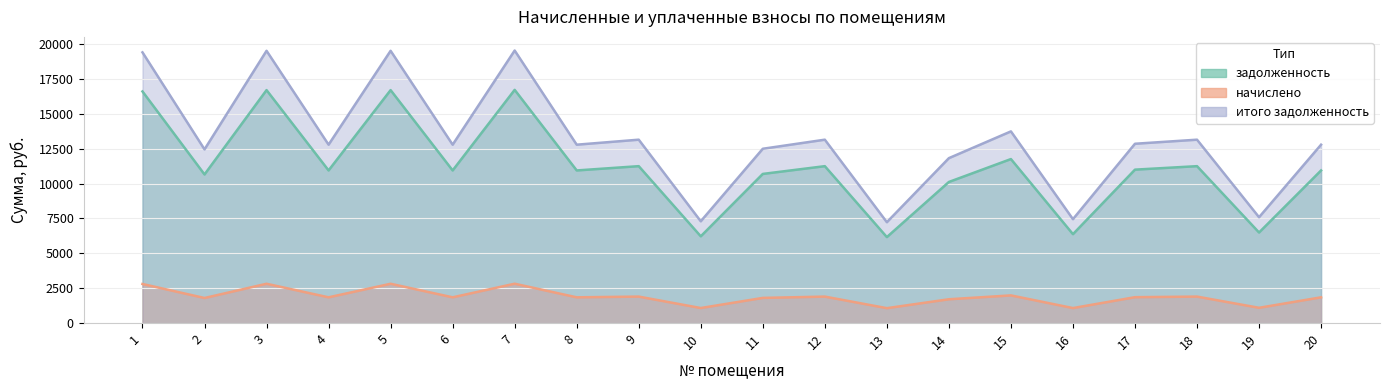

Reading left to right, list all the values displayed in this chart.

задолженность: 1=16608.0	2=10656.0	3=16704.0	4=10944.0	5=16704.0	6=10944.0	7=16721.4	8=10944.0	9=11251.2	10=6220.4	11=10694.4	12=11251.2	13=6164.4	14=10118.4	15=11760.0	16=6374.4	17=11001.6	18=11251.2	19=6493.4	20=10944.0
начислено: 1=2802.6	2=1798.2	3=2818.8	4=1846.8	5=2818.8	6=1846.8	7=2821.7	8=1846.8	9=1898.6	10=1078.9	11=1804.7	12=1898.6	13=1069.2	14=1707.5	15=1984.5	16=1075.7	17=1856.5	18=1898.6	19=1095.8	20=1846.8
итого задолженность: 1=19410.6	2=12454.2	3=19522.8	4=12790.8	5=19522.8	6=12790.8	7=19543.1	8=12790.8	9=13149.8	10=7299.4	11=12499.1	12=13149.8	13=7233.6	14=11825.9	15=13744.5	16=7450.1	17=12858.1	18=13149.8	19=7589.2	20=12790.8